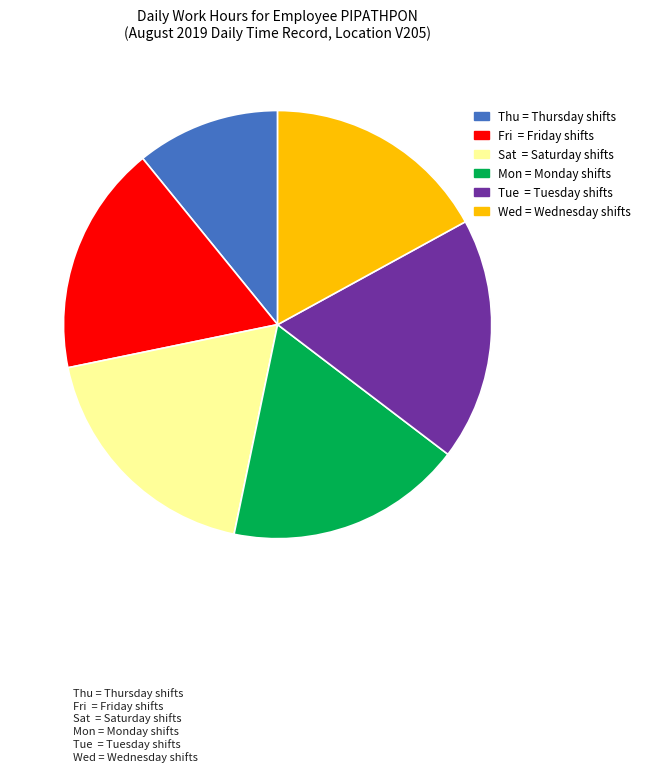

Is there a majority slice in this chart?

No